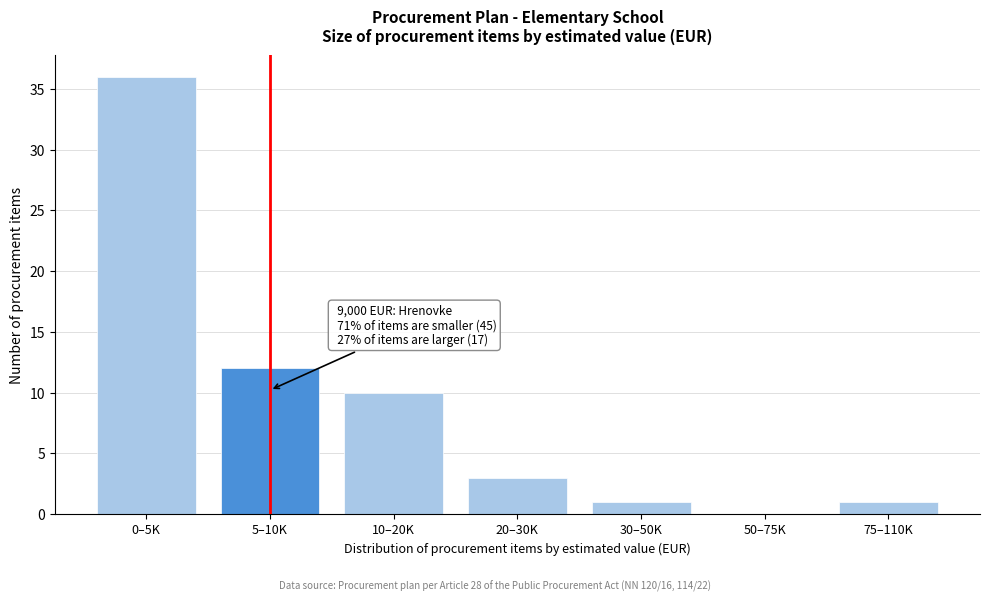

Reading left to right, transcribe all the data shown in this chart.

0–5K=36	5–10K=12	10–20K=10	20–30K=3	30–50K=1	50–75K=0	75–110K=1